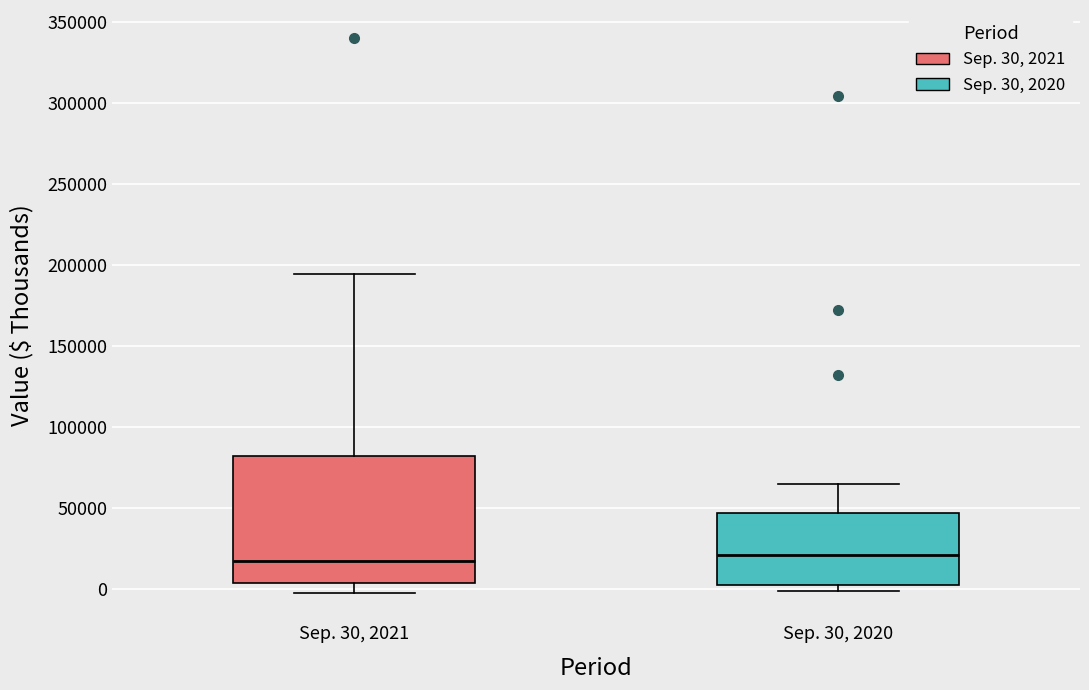

Reading left to right, transcribe this box plot: for each box, give where its median line is, the range the box spans, and where its two whiskers end, as read against the y-axis. The values are not printed on the chart, so give them approximately, as read against the axis.

Sep. 30, 2021: median 15000, box 5000 to 80000, whiskers 0 to 195000
Sep. 30, 2020: median 20000, box 5000 to 45000, whiskers 0 to 65000